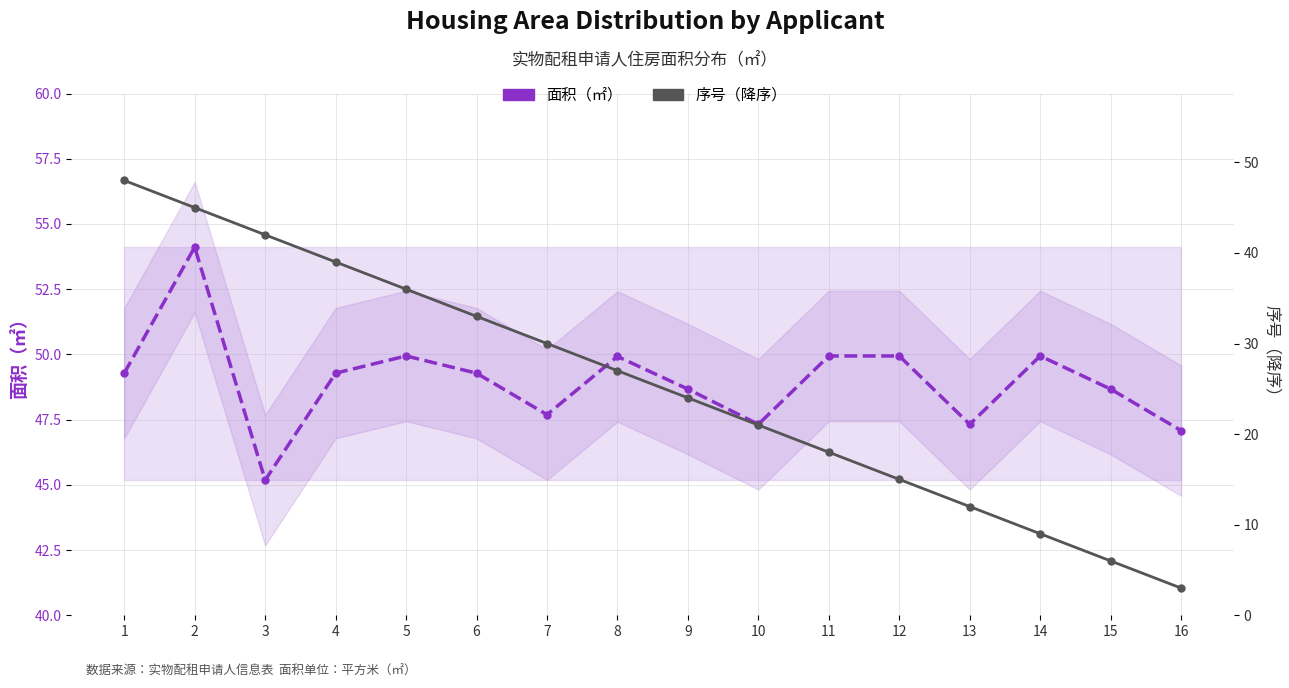

Reading left to right, what are all the values shown in this chart?

面积（㎡）: 49.3	54.1	45.2	49.3	49.9	49.3	47.7	49.9	48.7	47.3	49.9	49.9	47.3	49.9	48.7	47.1
序号（降序）: 48.0	45.0	42.0	39.0	36.0	33.0	30.0	27.0	24.0	21.0	18.0	15.0	12.0	9.0	6.0	3.0